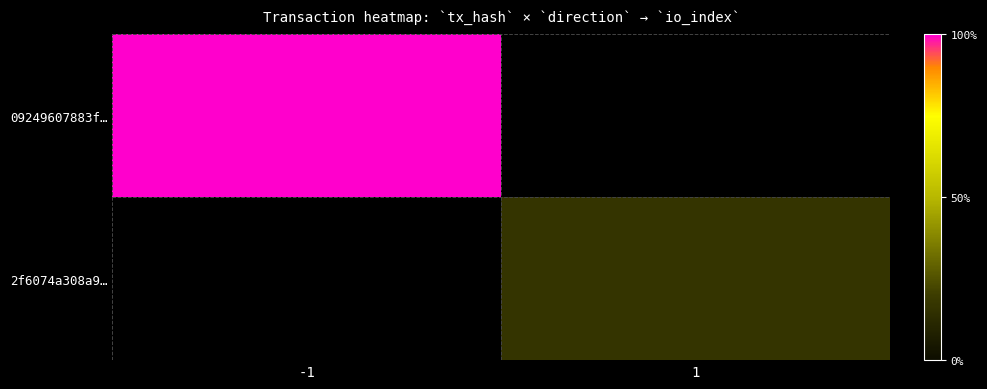

At 1, list the series in order from smallest to largest.

09249607883f…, 2f6074a308a9…